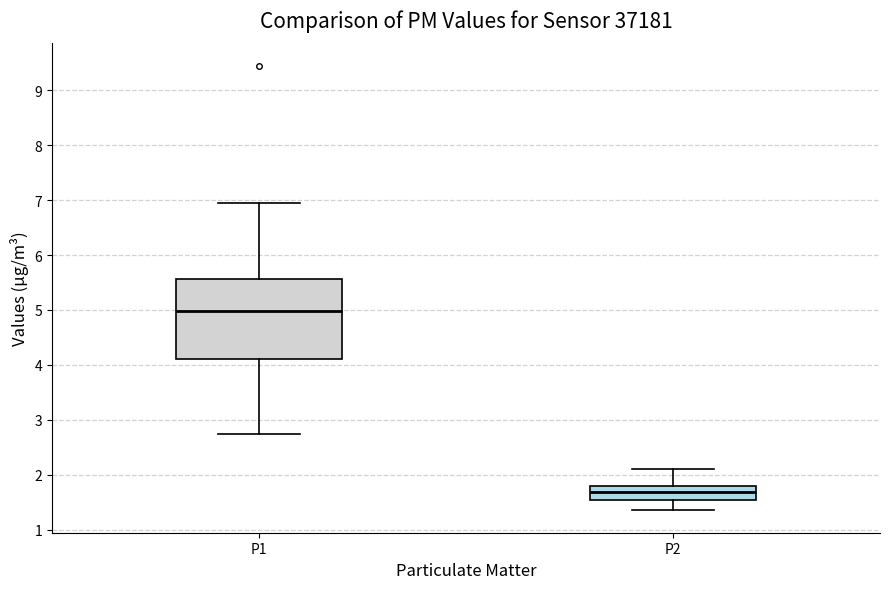

Which box is the tallest, from its lower edge to its upper edge?

P1